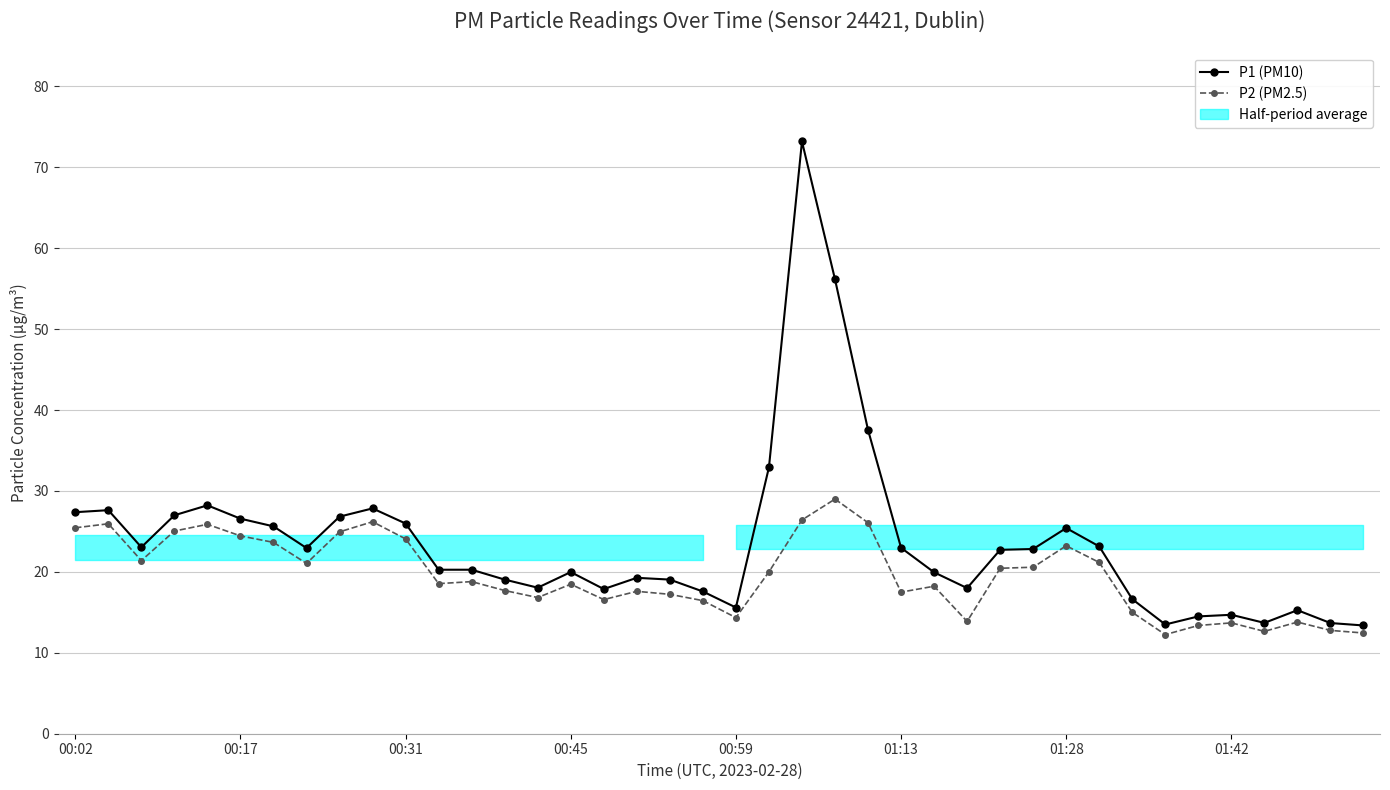

At how many categories does at least one series exceed 43?

2